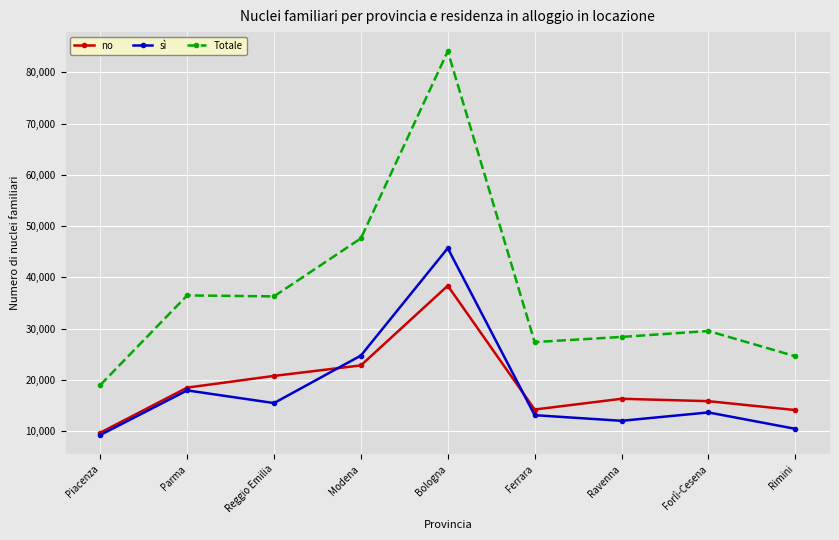

List the series in order of their peak value, lowest first.

no, sì, Totale